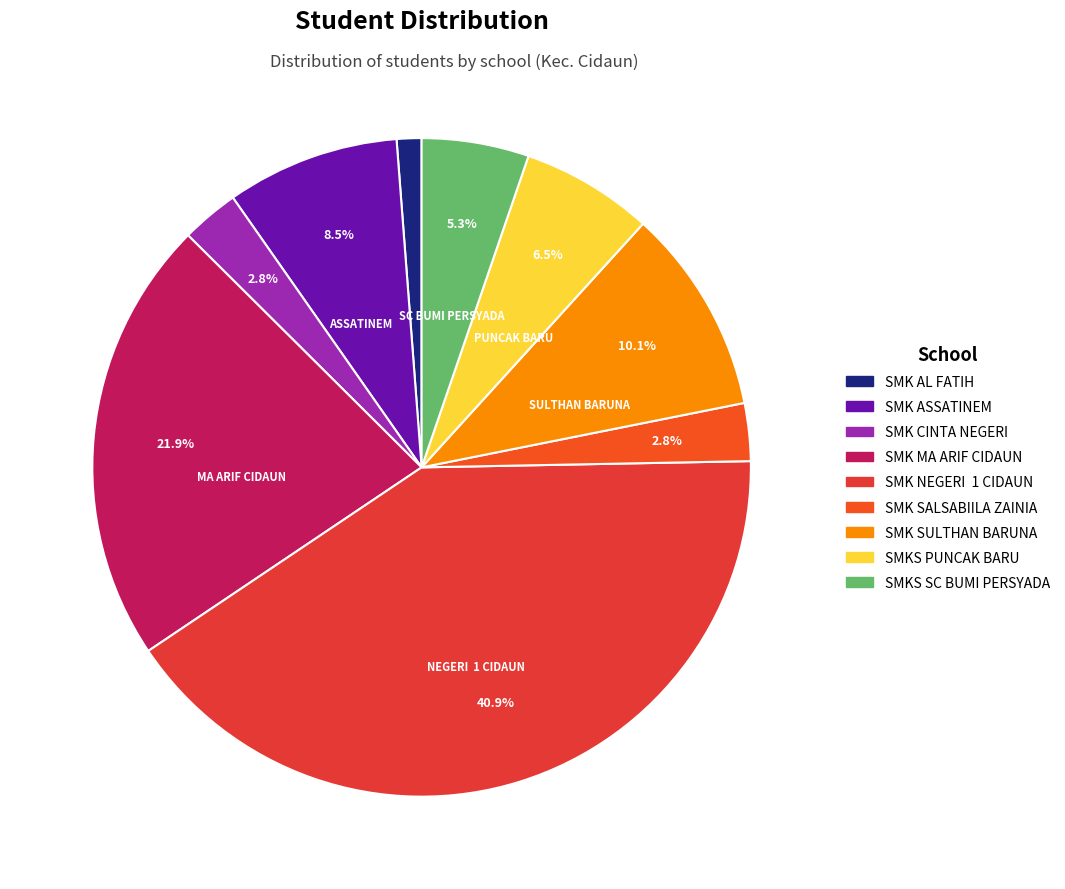

To the nearest percent, what percentage of the pie is SMK AL FATIH?

1%